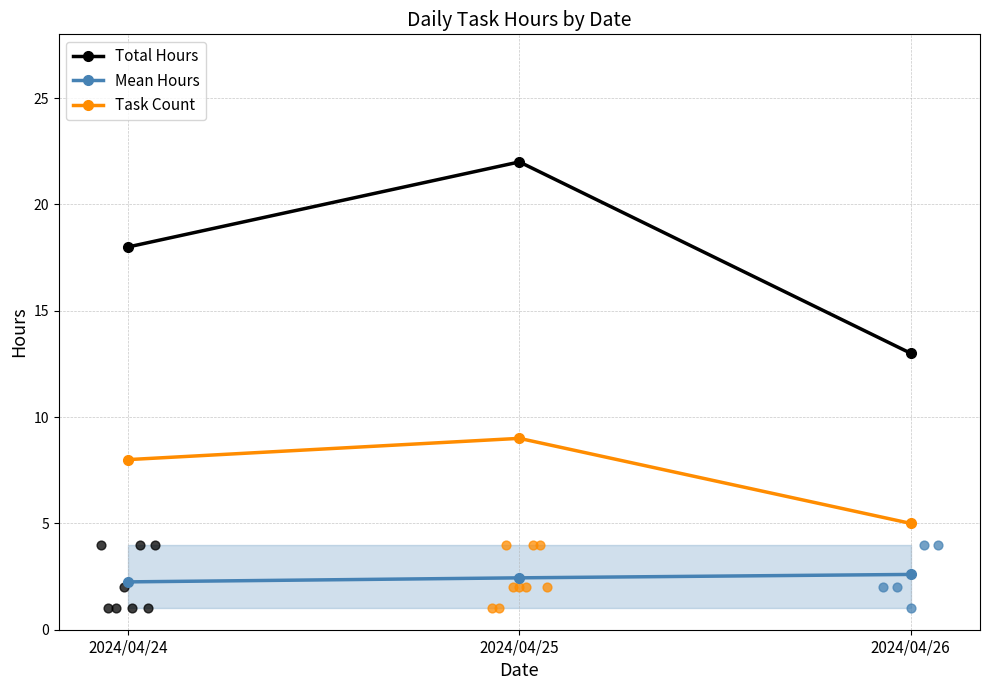

Which series reaches the maximum Y coordinate?

Total Hours